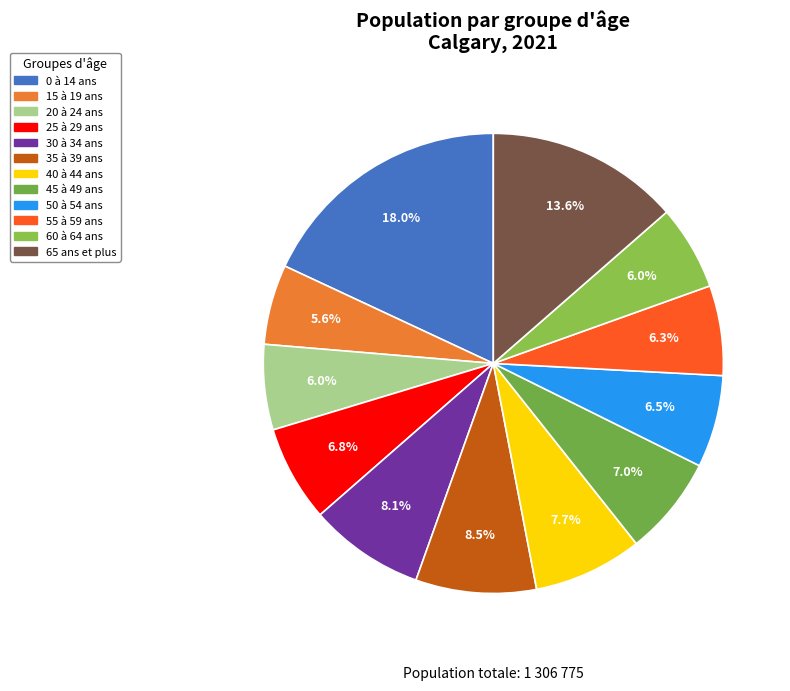

What is the smallest slice in the pie chart?

15 à 19 ans